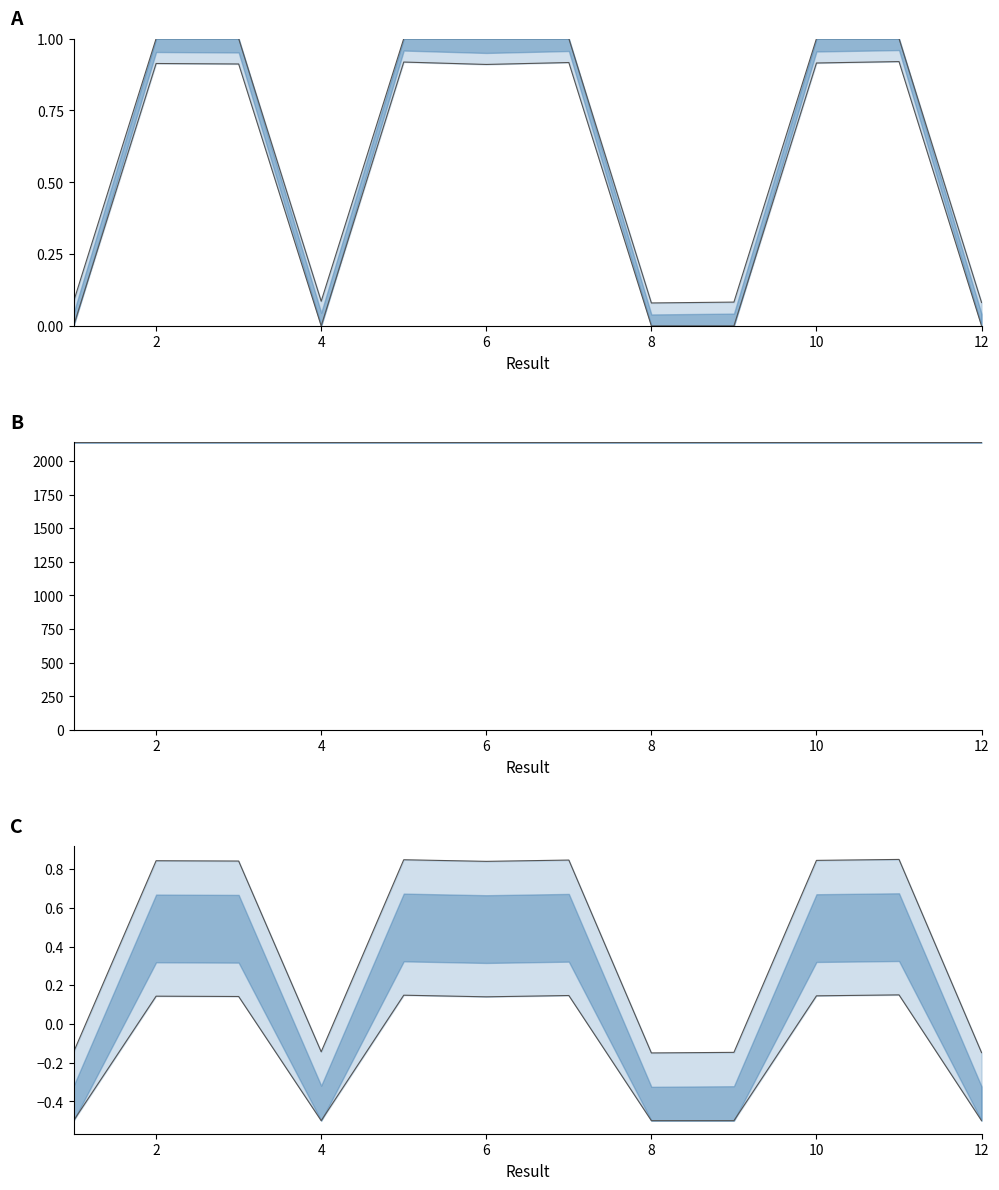

What is the ratio of the value at 2 to the value at 10?

1.0